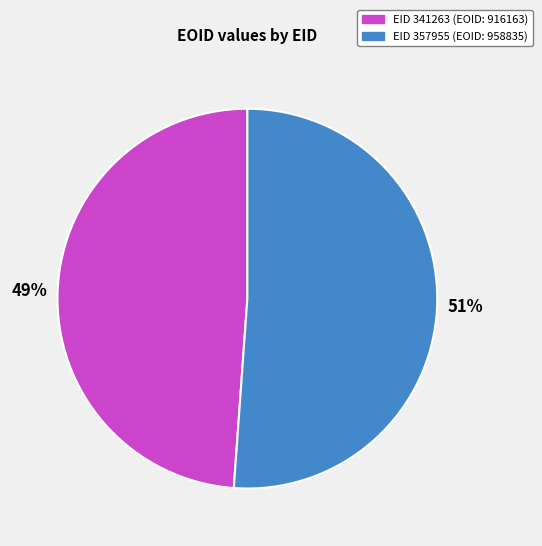

Which slice represents more than half of the pie?

EID 357955 (EOID: 958835)